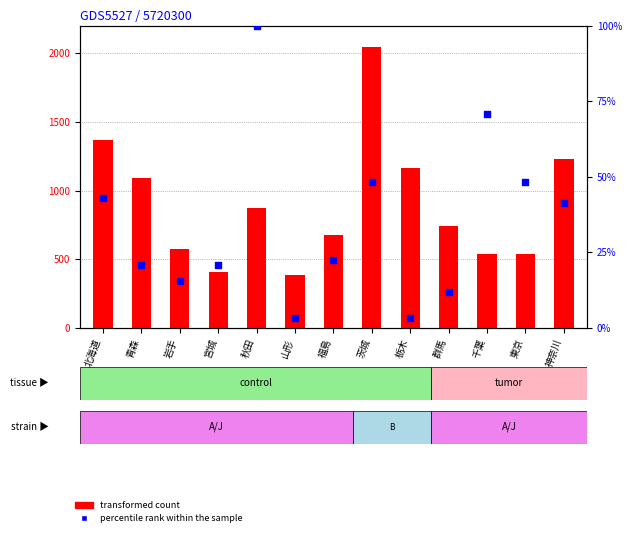

Which series reaches the maximum Y coordinate?

transformed count